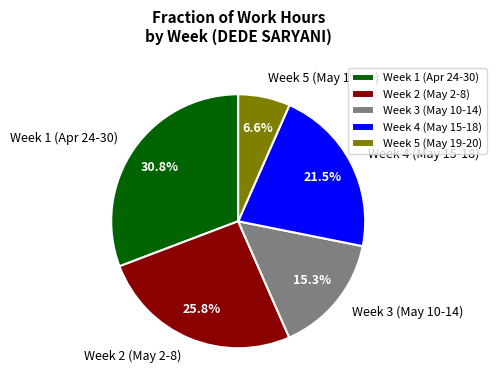

Does any single category account for the majority?

No